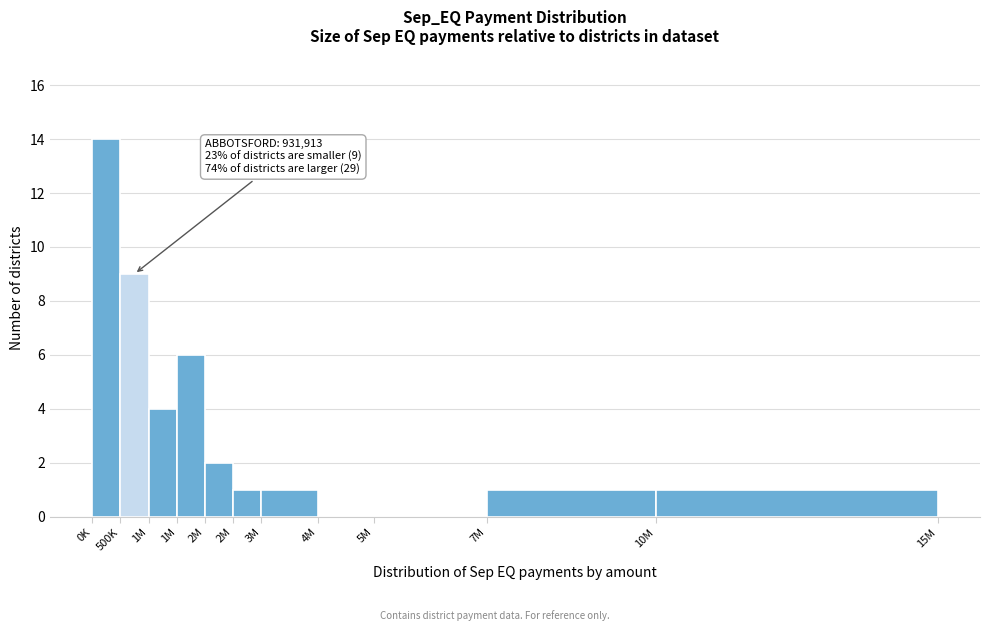

Count the number of categories in the chart.

11